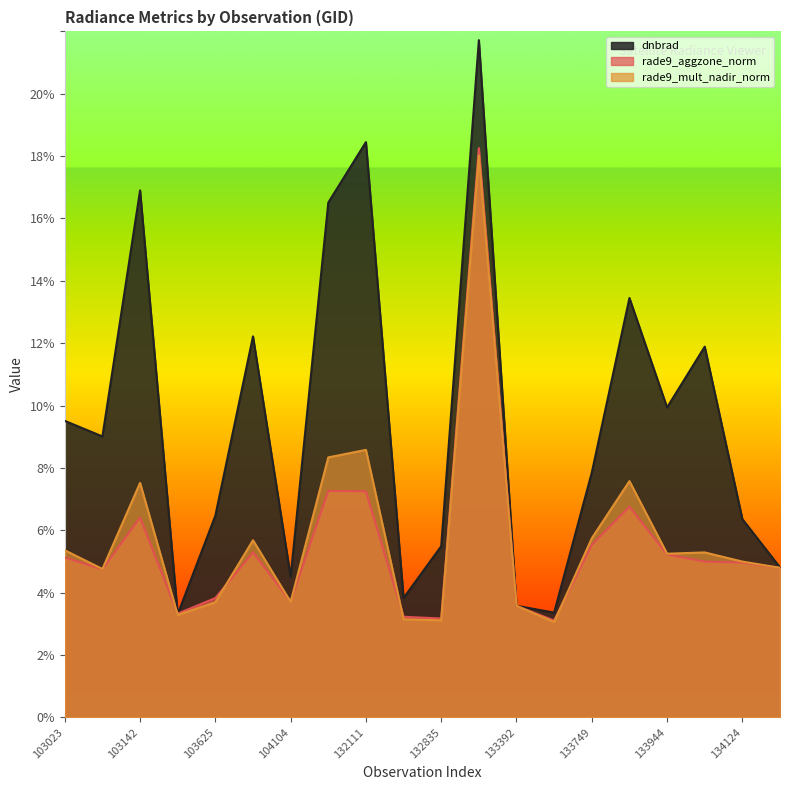

How many lines are shown in the chart?

3